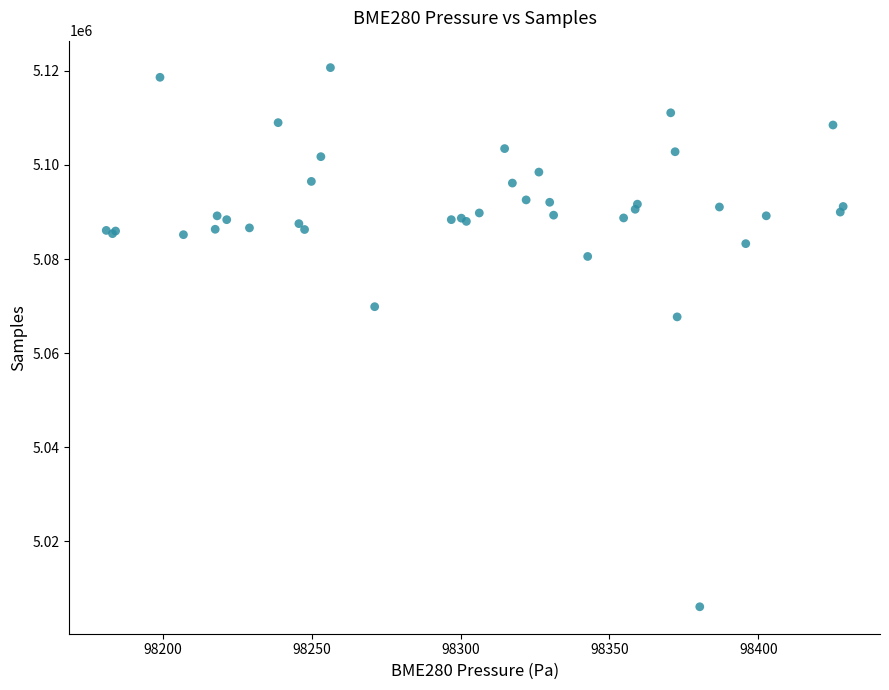

What Y value in the scatter plot is closest to 5063388?

5067705